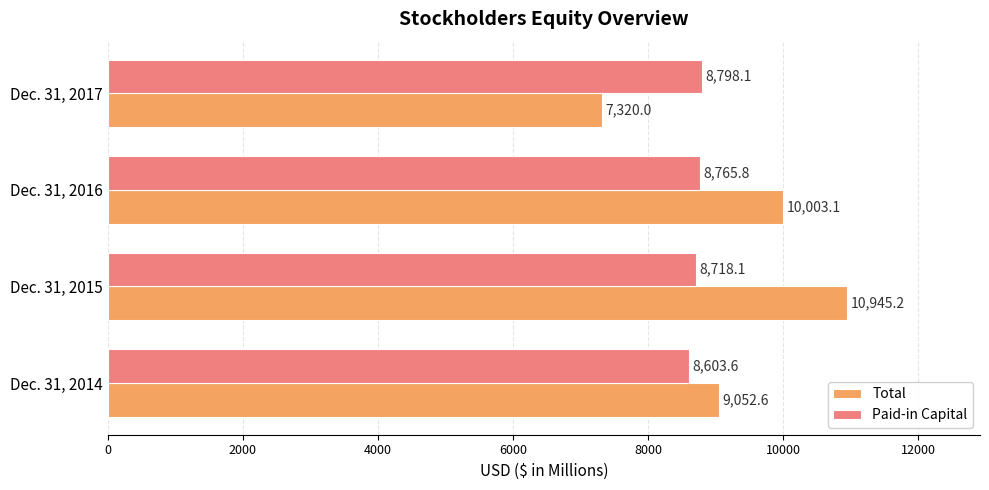

Read the Total value at Dec. 31, 2014.

9052.6